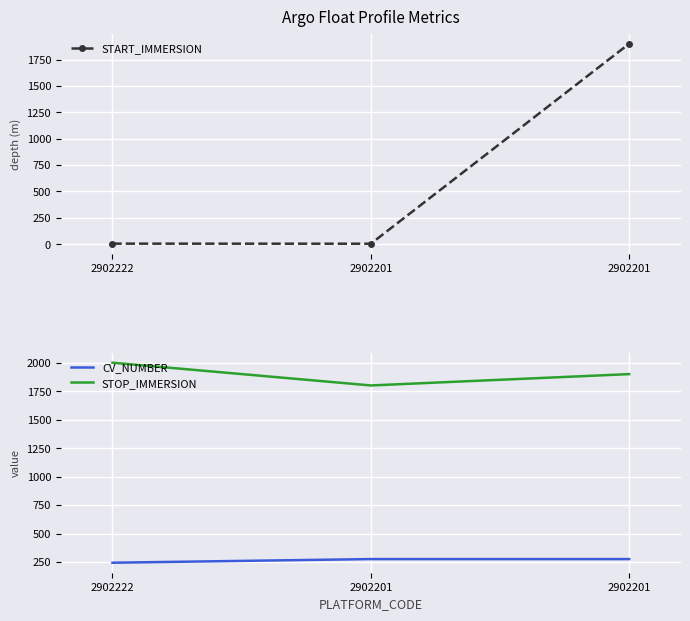

How many values in the START_IMMERSION series are below 4?

1